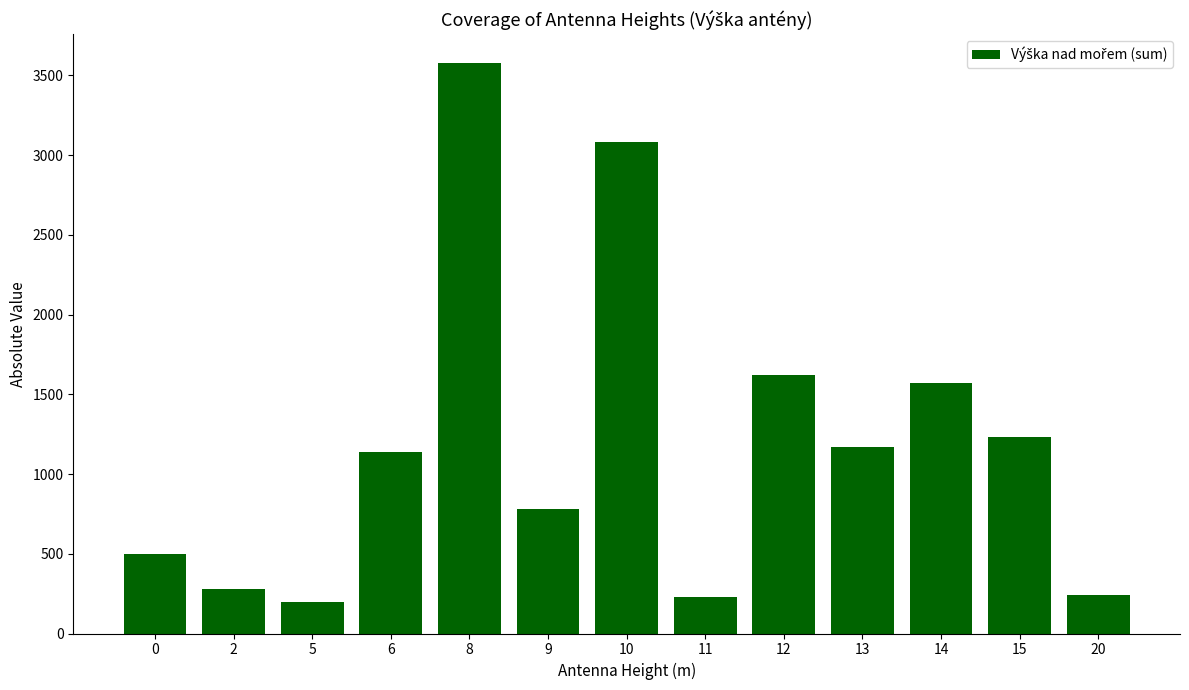

Approximately how many times larger is the value at 8 compared to 15?

2.9